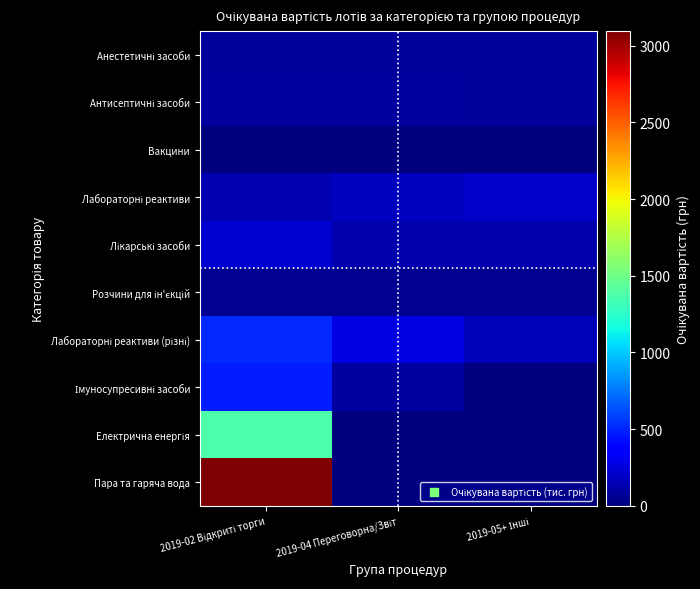

At which category does the chart reach its minimum across all series?

2019-05+ Інші